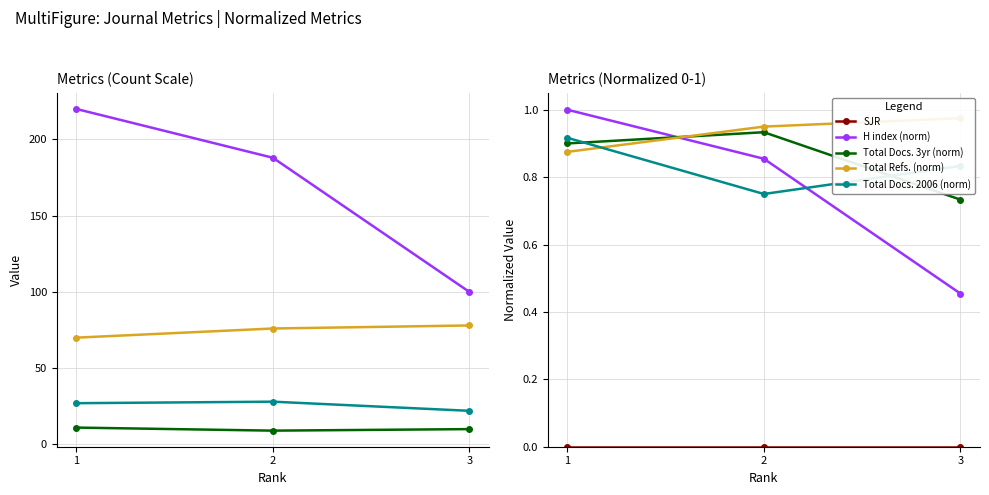

What is the approximate value of H index at 1, to the nearest 5?

220